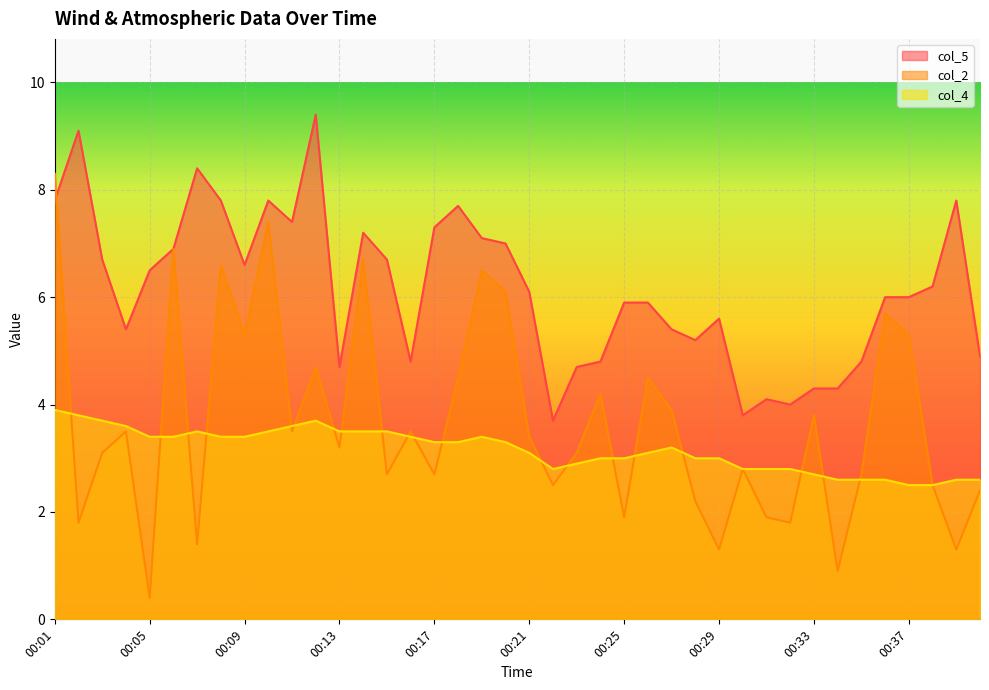

What are all the series names shown in the legend?

col_5, col_2, col_4